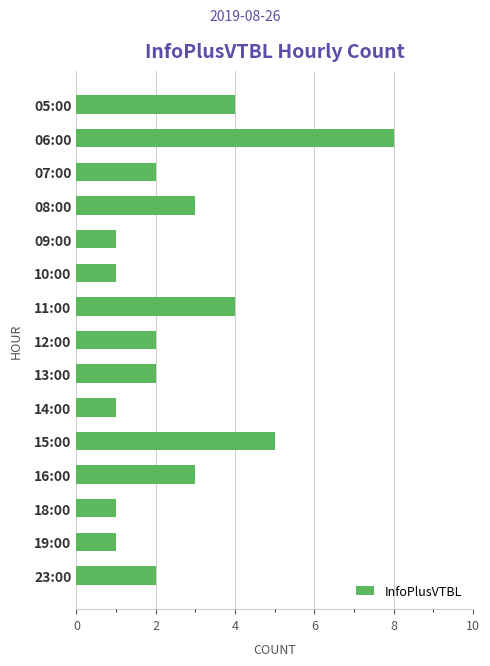

What is the difference between the second highest and minimum values?

4